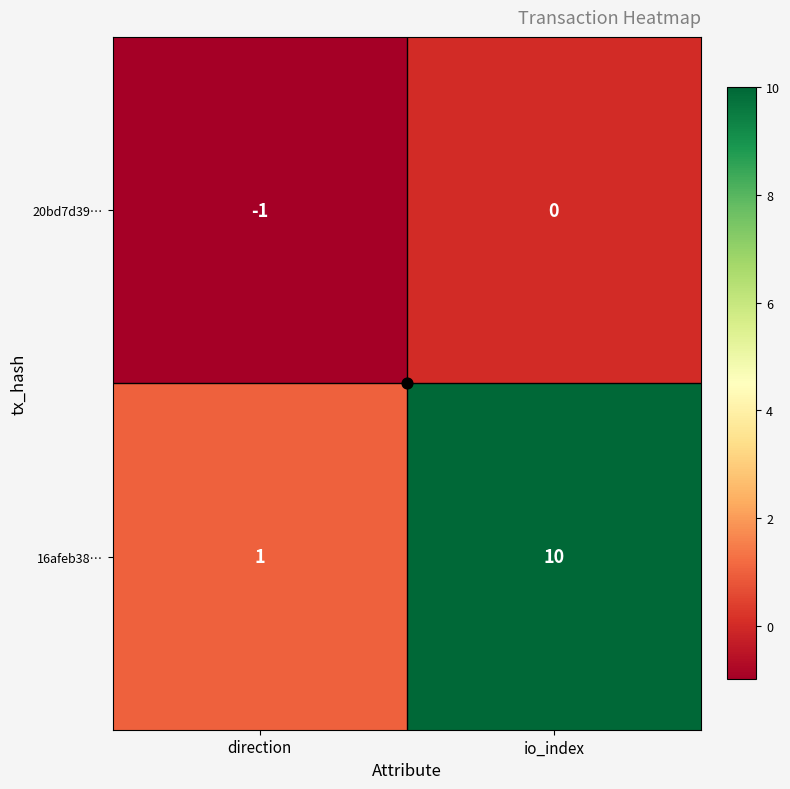

At which category is the sum across all series the highest?

io_index